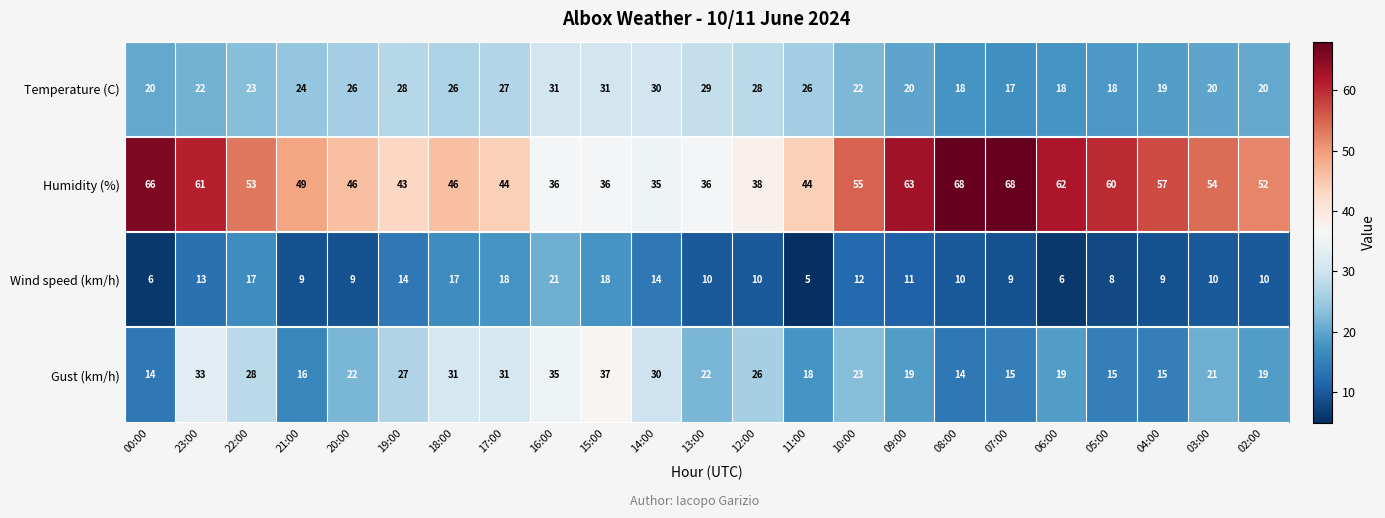

What is the greatest value displayed?

68